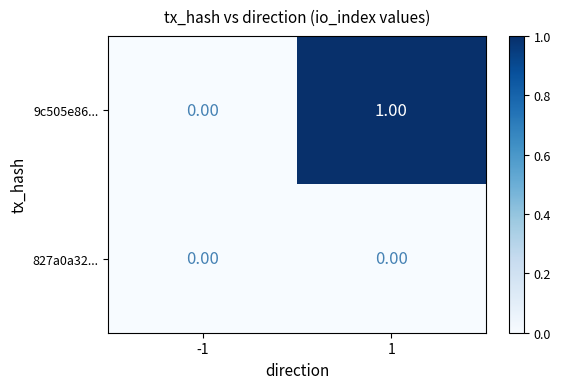

Which series has the widest spread of values?

9c505e86...